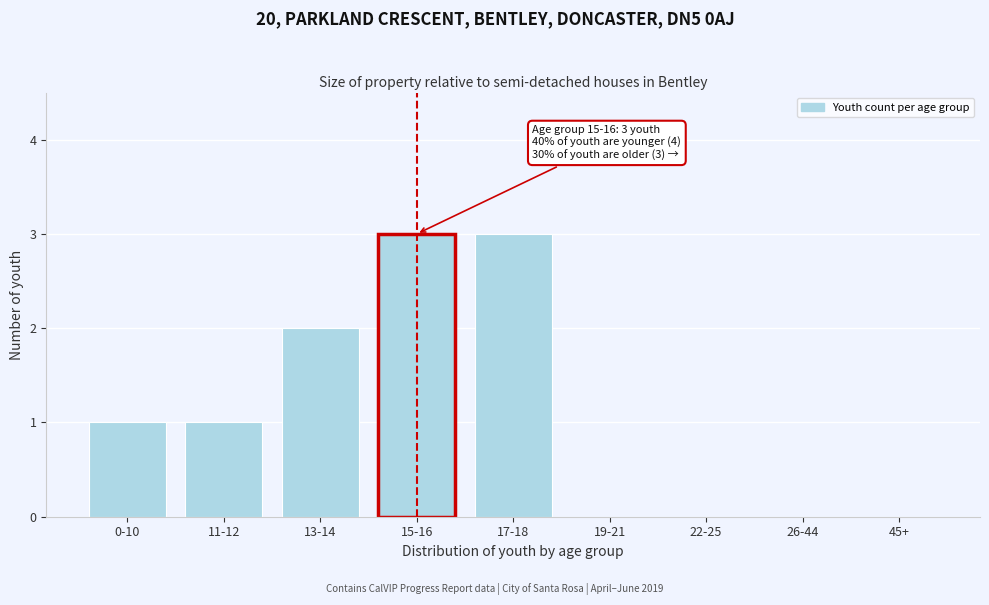

Reading left to right, extract all data points from this chart.

0-10=1	11-12=1	13-14=2	15-16=3	17-18=3	19-21=0	22-25=0	26-44=0	45+=0